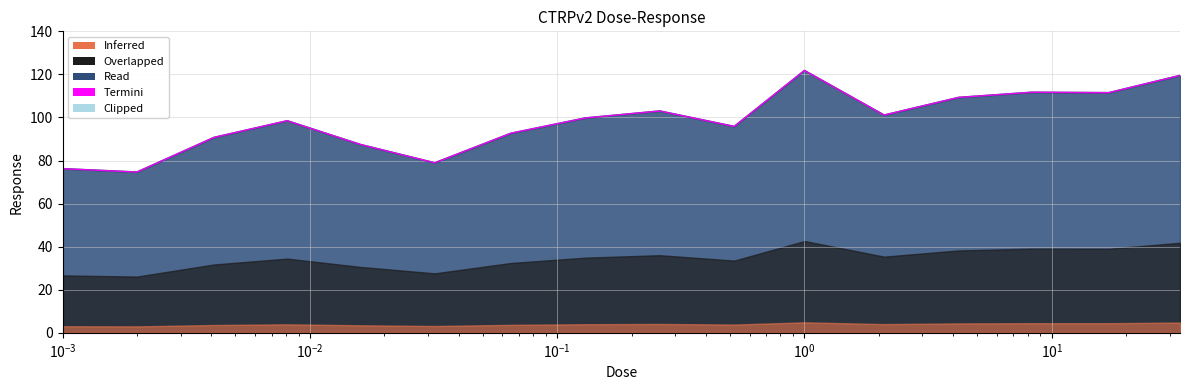

What is the maximum value shown in the chart?

121.8